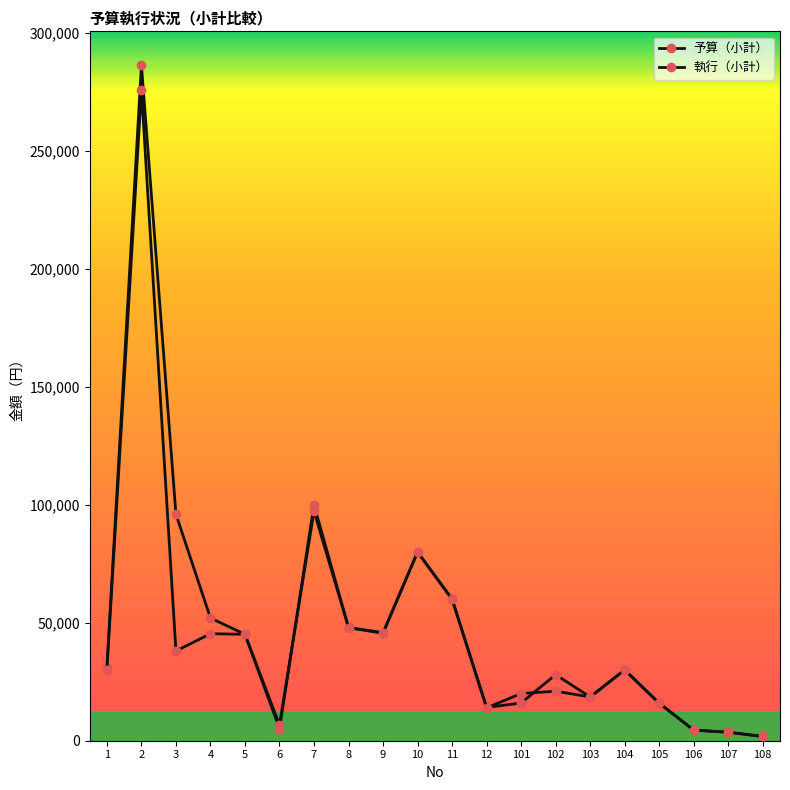

How many lines are shown in the chart?

2